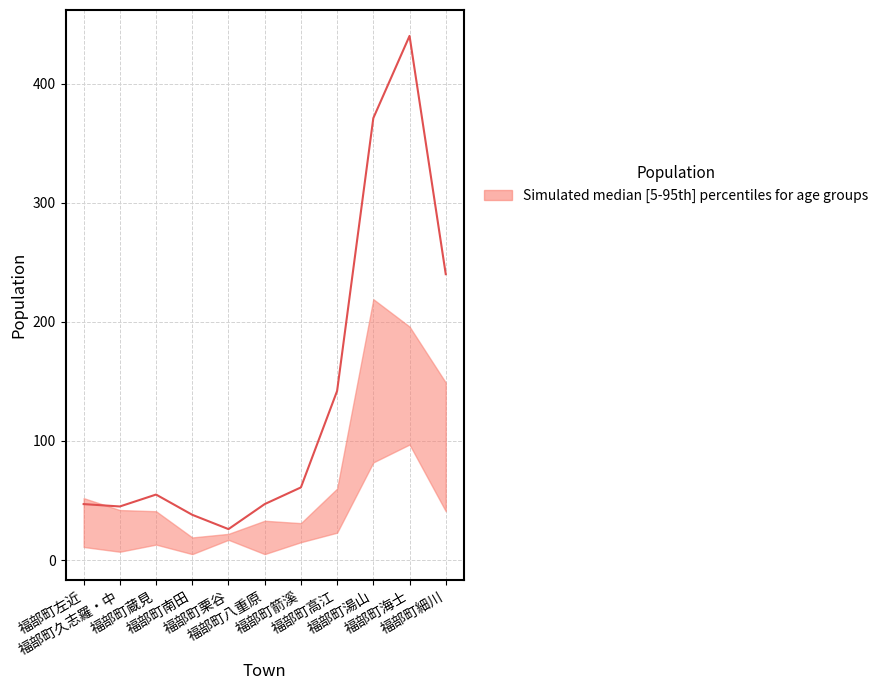

Reading left to right, list all the values displayed in this chart.

福部町左近=47	福部町久志羅・中=45	福部町蔵見=55	福部町南田=38	福部町栗谷=26	福部町八重原=47	福部町箭溪=61	福部町高江=142	福部町湯山=371	福部町海士=440	福部町細川=240